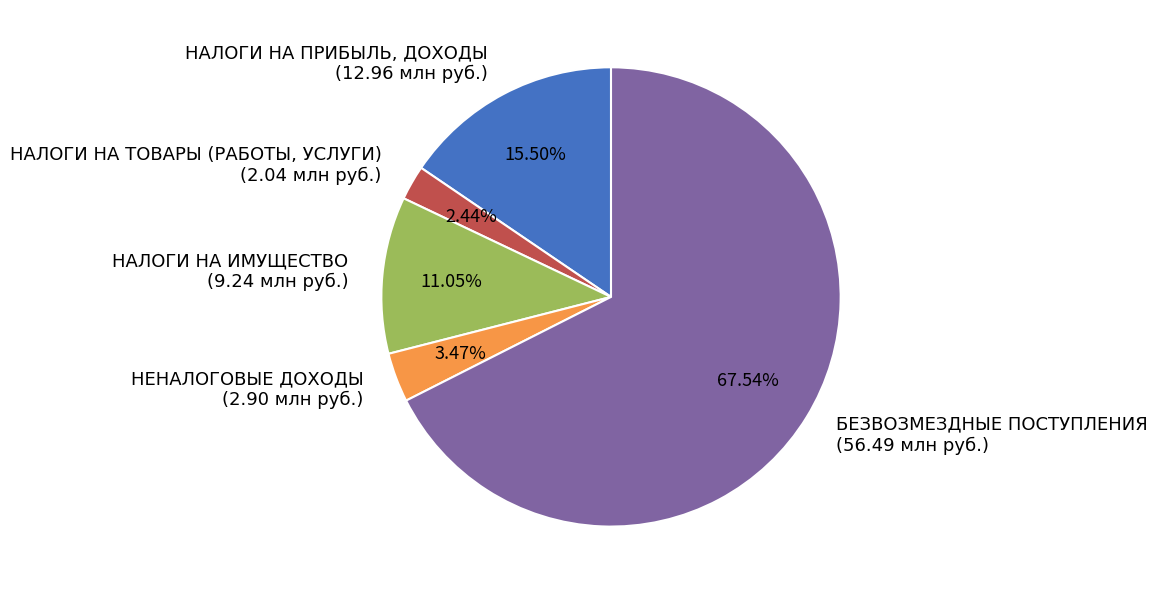

How many slices are in this pie chart?

5